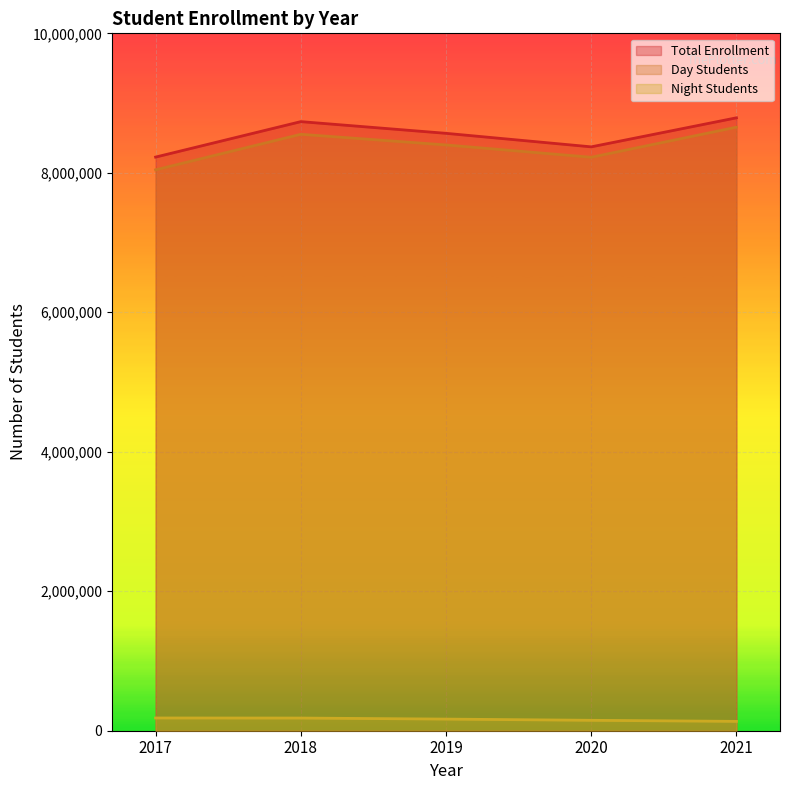

The value of Total Enrollment at 2020 is 8372299. True or false?

True